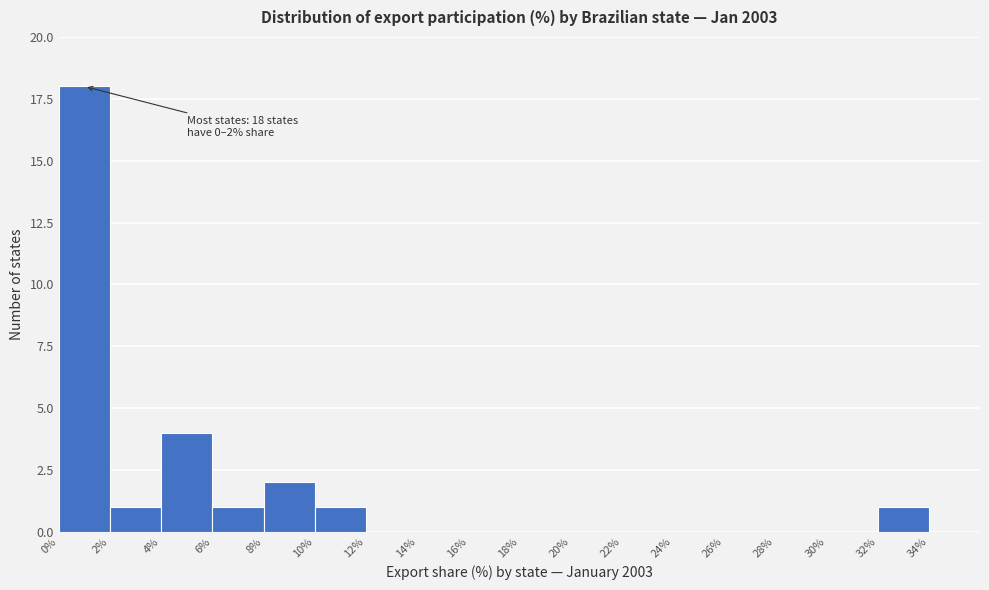

Which range on the x-axis has the tallest bar?

0% to 2%